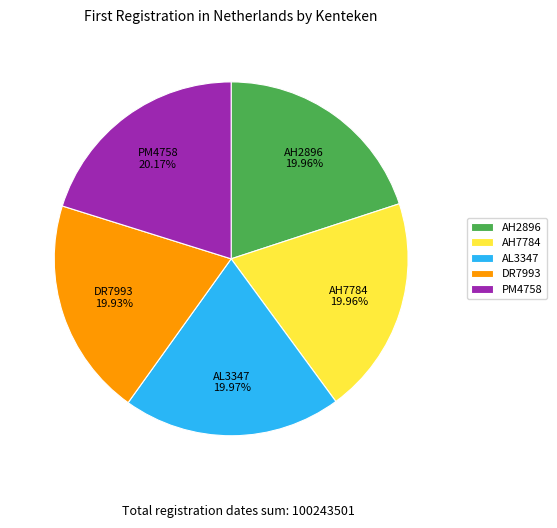

How many slices are in this pie chart?

5